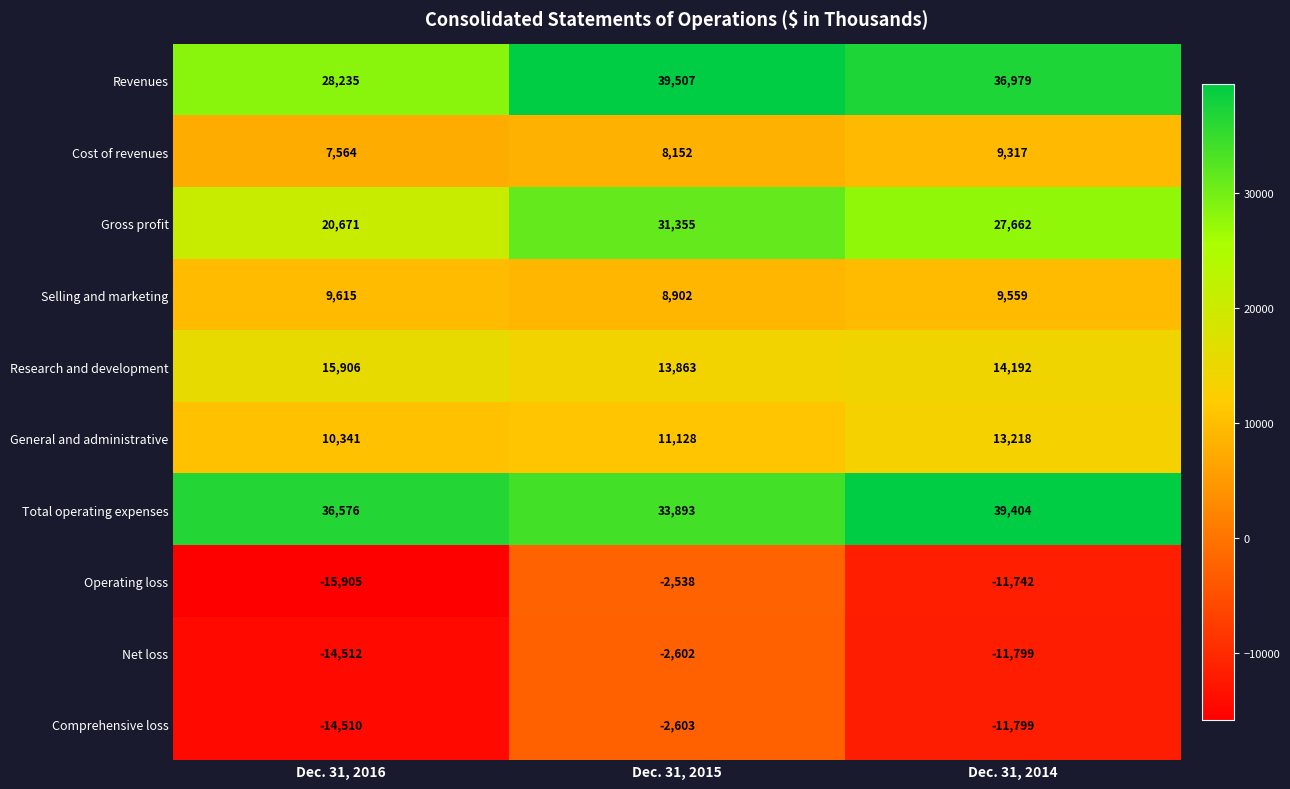

What is the smallest value displayed?

-15905